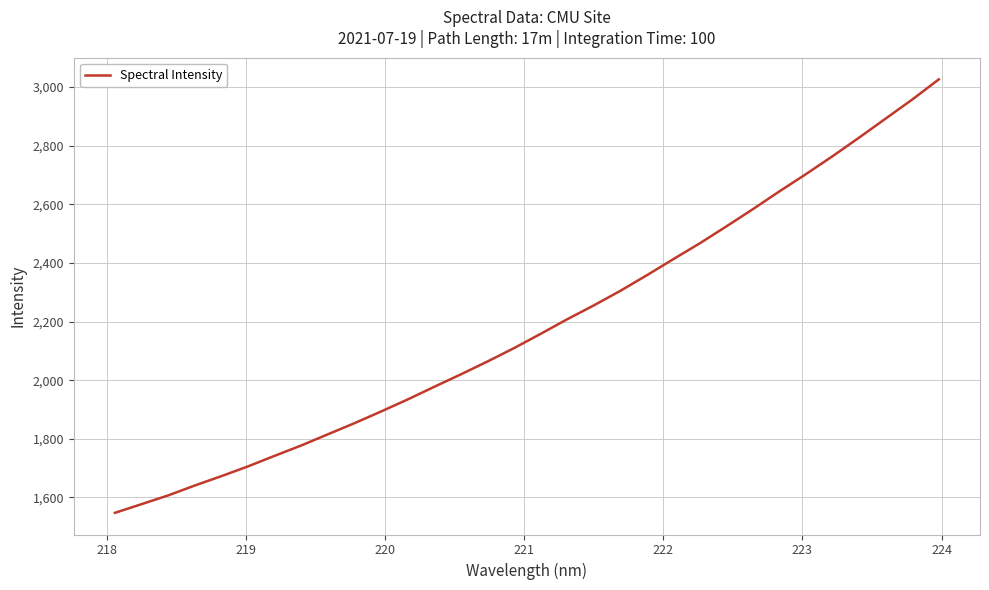

What is the maximum value shown in the chart?

3026.5